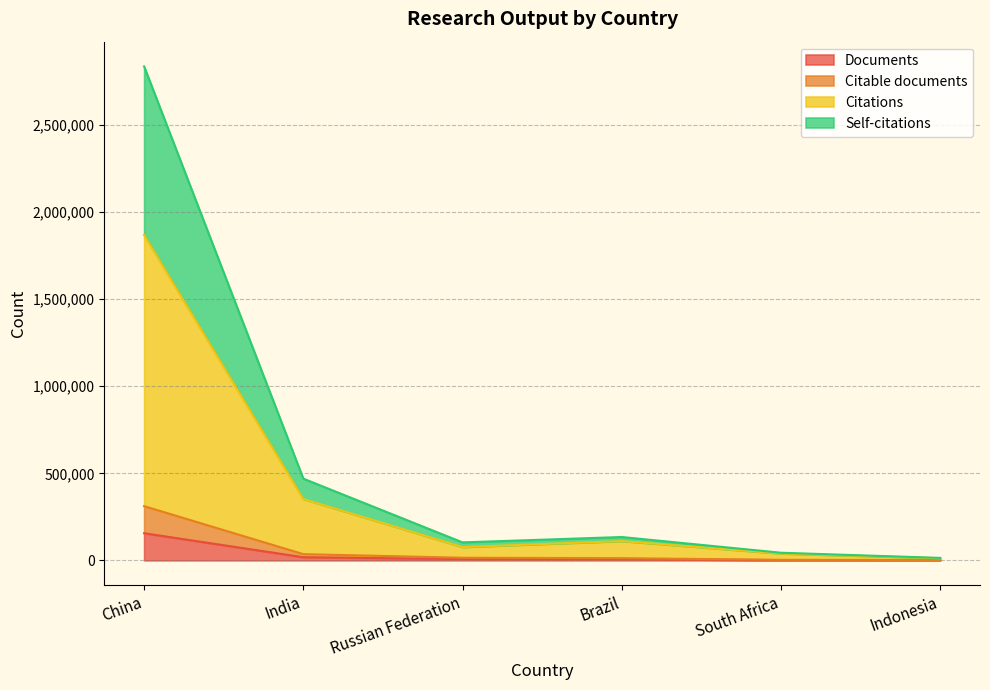

True or false: Citable documents and Self-citations intersect in this chart.

False